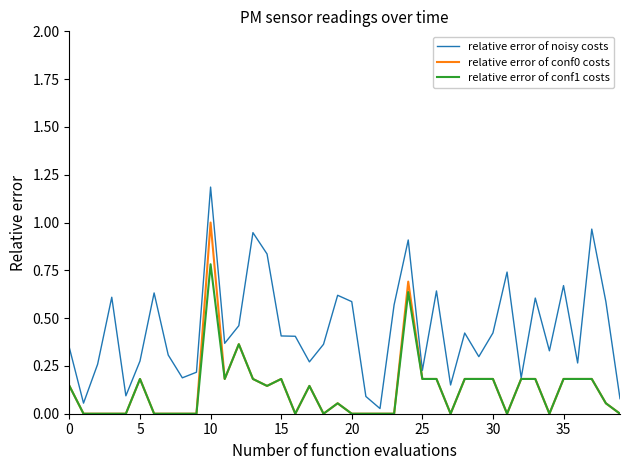

Which series has the largest total across all categories?

relative error of noisy costs